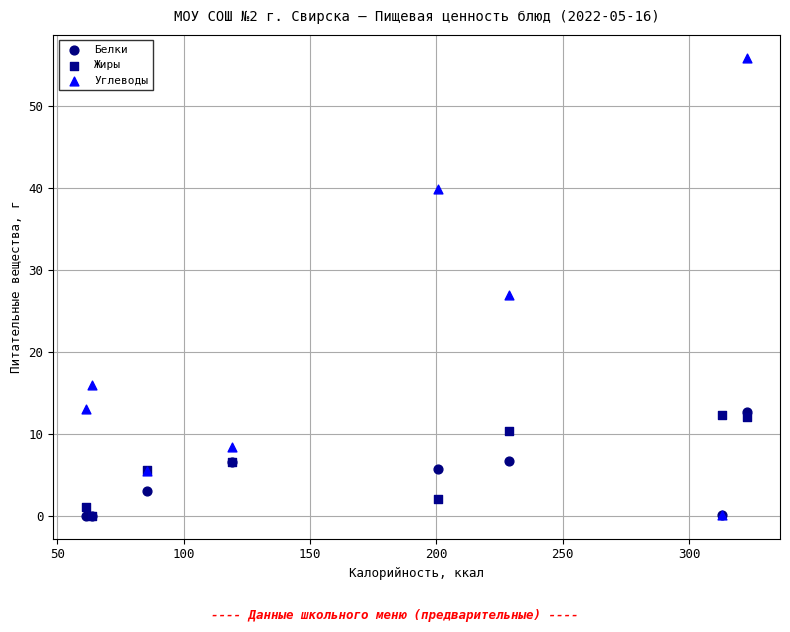

Which series contains the highest Y value?

Углеводы